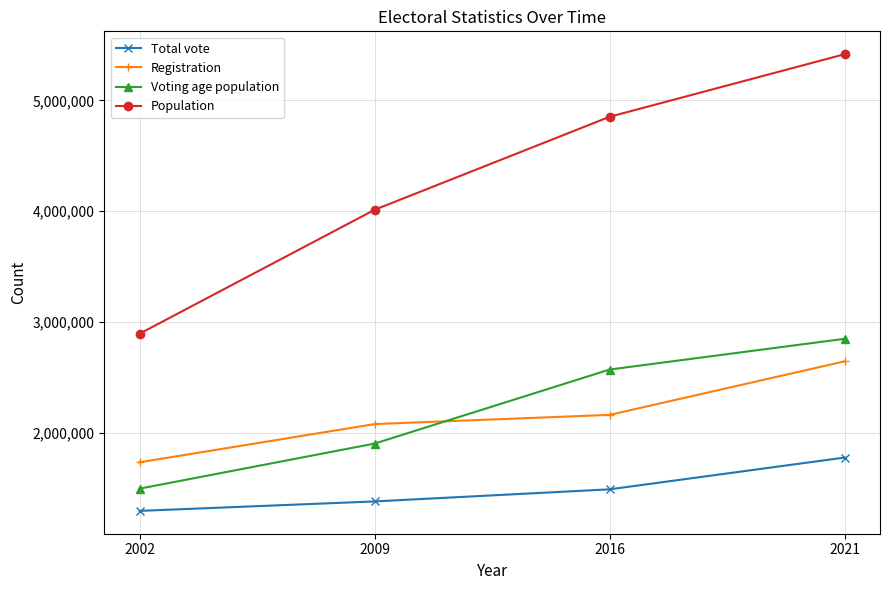

Rank the categories by Registration value from lowest to highest.

2002, 2009, 2016, 2021